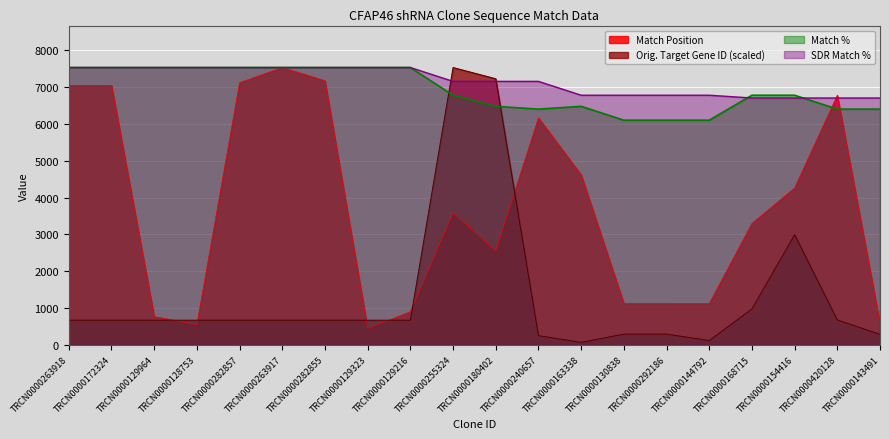

The Orig. Target Gene ID series shows 405.9 at TRCN0000263917. True or false?

False